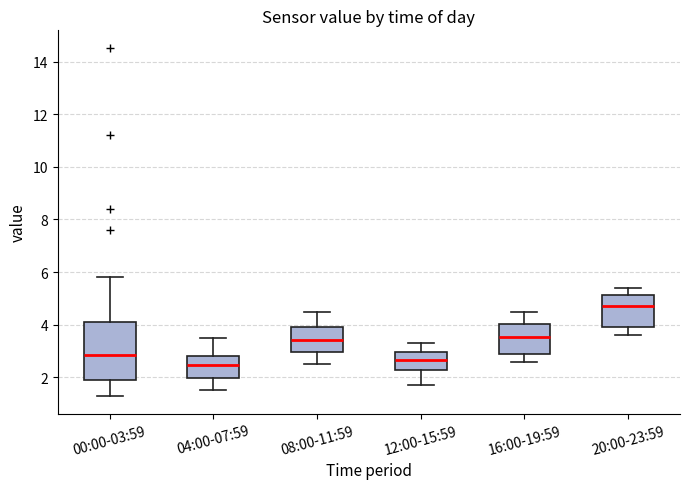

Reading left to right, read every box against the y-axis: the position of its median line, the range the box covers, and the ends of its whiskers. The values are not printed on the chart, so give them approximately, as read against the axis.

00:00-03:59: median 2.8, box 2.0 to 4.2, whiskers 1.2 to 5.8
04:00-07:59: median 2.4, box 2.0 to 2.8, whiskers 1.6 to 3.6
08:00-11:59: median 3.4, box 3.0 to 4.0, whiskers 2.6 to 4.6
12:00-15:59: median 2.6, box 2.2 to 3.0, whiskers 1.8 to 3.4
16:00-19:59: median 3.6, box 3.0 to 4.0, whiskers 2.6 to 4.6
20:00-23:59: median 4.8, box 4.0 to 5.2, whiskers 3.6 to 5.4